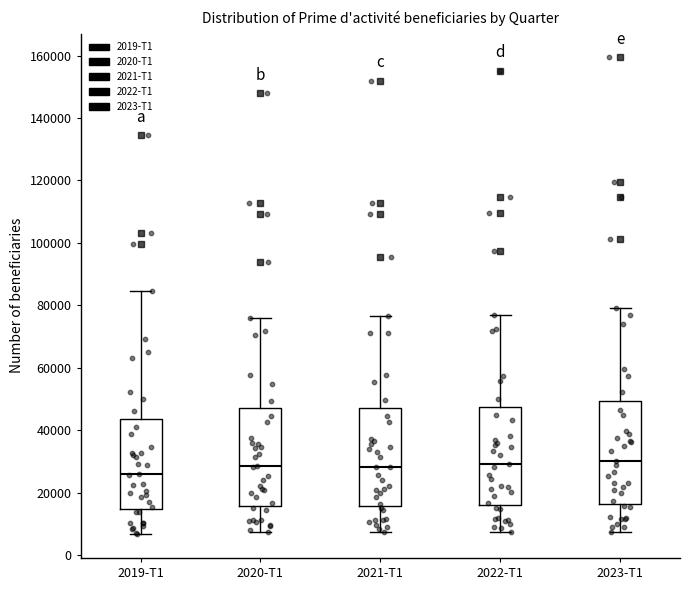

Reading left to right, transcribe this box plot: for each box, give where its median line is, the range the box spans, and where its two whiskers end, as read against the y-axis. The values are not printed on the chart, so give them approximately, as read against the axis.

2019-T1: median 26000, box 14000 to 44000, whiskers 6000 to 84000
2020-T1: median 28000, box 16000 to 48000, whiskers 8000 to 76000
2021-T1: median 28000, box 16000 to 46000, whiskers 8000 to 76000
2022-T1: median 30000, box 16000 to 48000, whiskers 8000 to 78000
2023-T1: median 30000, box 16000 to 50000, whiskers 8000 to 80000